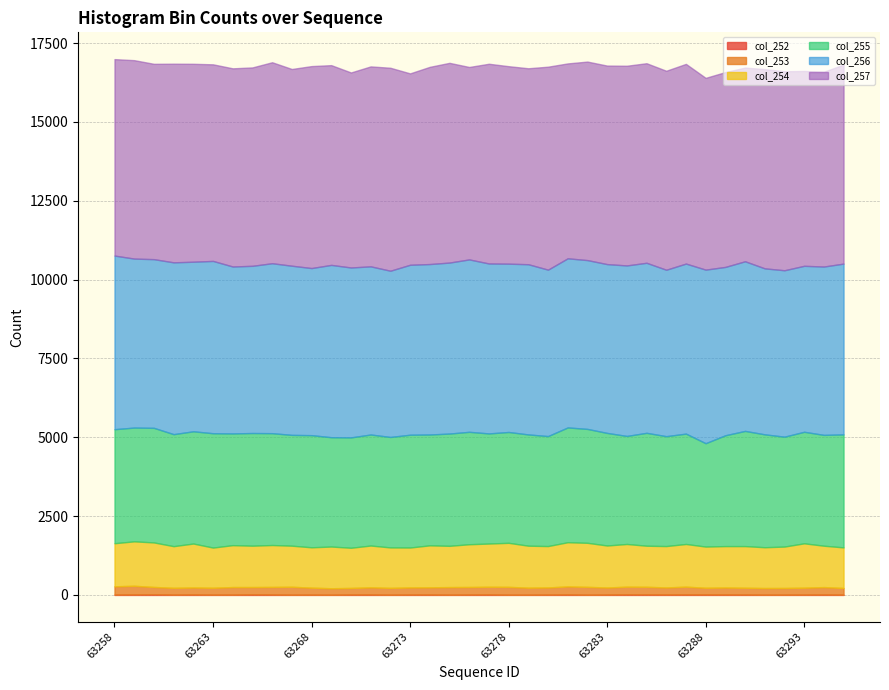

Where is col_252 nearest to the value 13?

63266